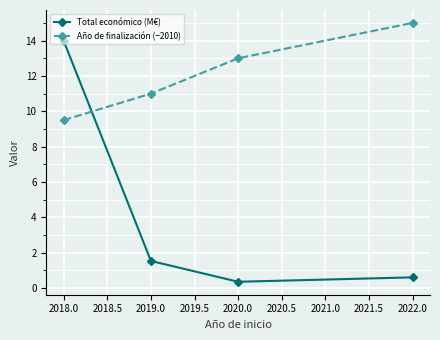

List the series in order of their overall mean, highest first.

Año de finalización (−2010), Total económico (M€)